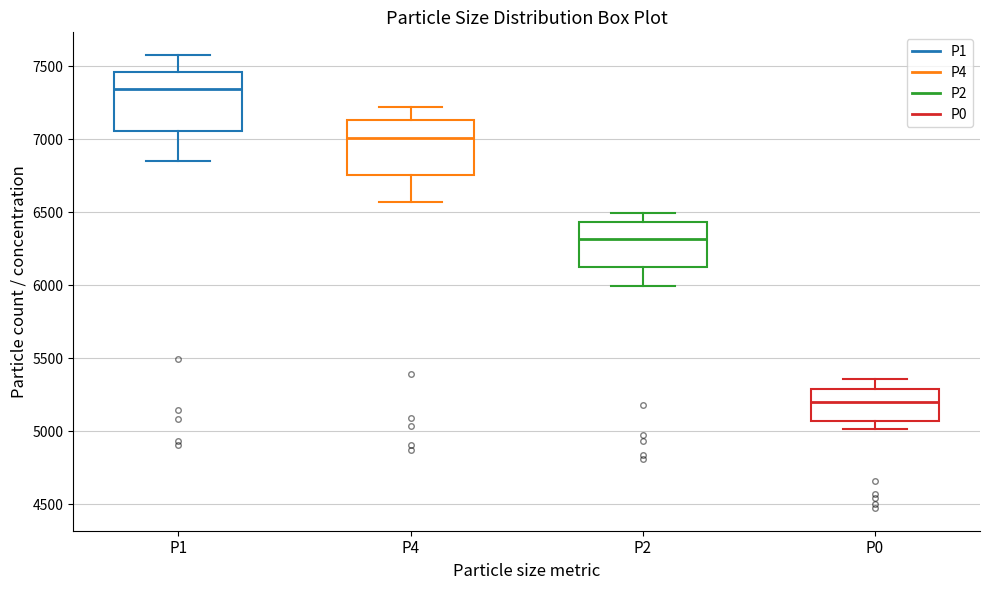

Where is the lower edge of the box for P2 on the y-axis? The values are not printed on the chart, so give them approximately, as read against the axis.

6150